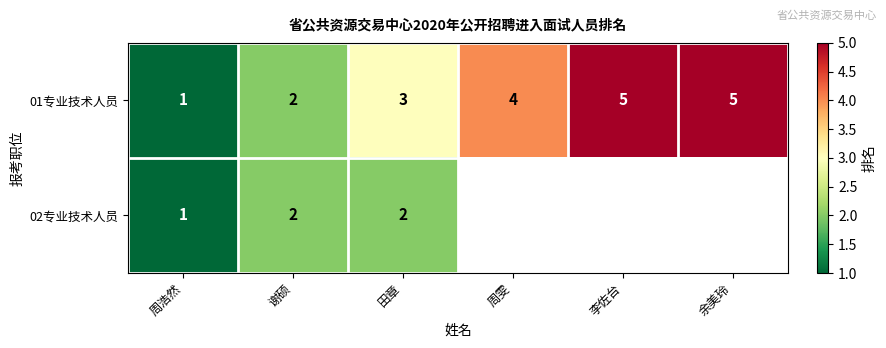

Read the 01专业技术人员 value at 周雯.

4